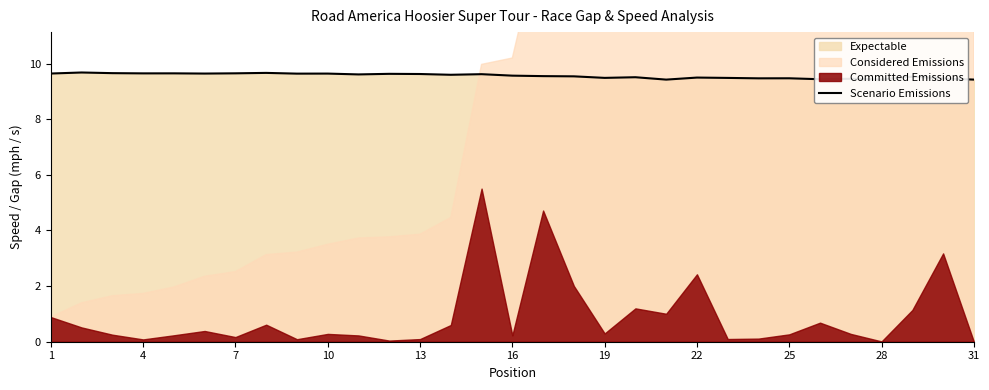

What is the value of the 7th point from the left?

9.6